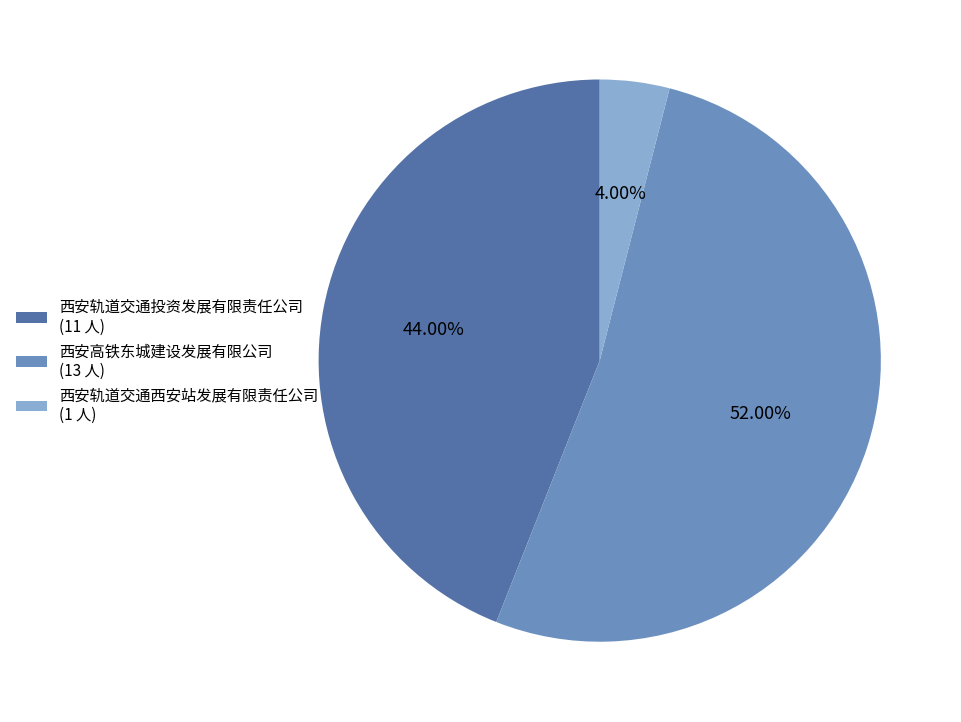

Is there a majority slice in this chart?

Yes